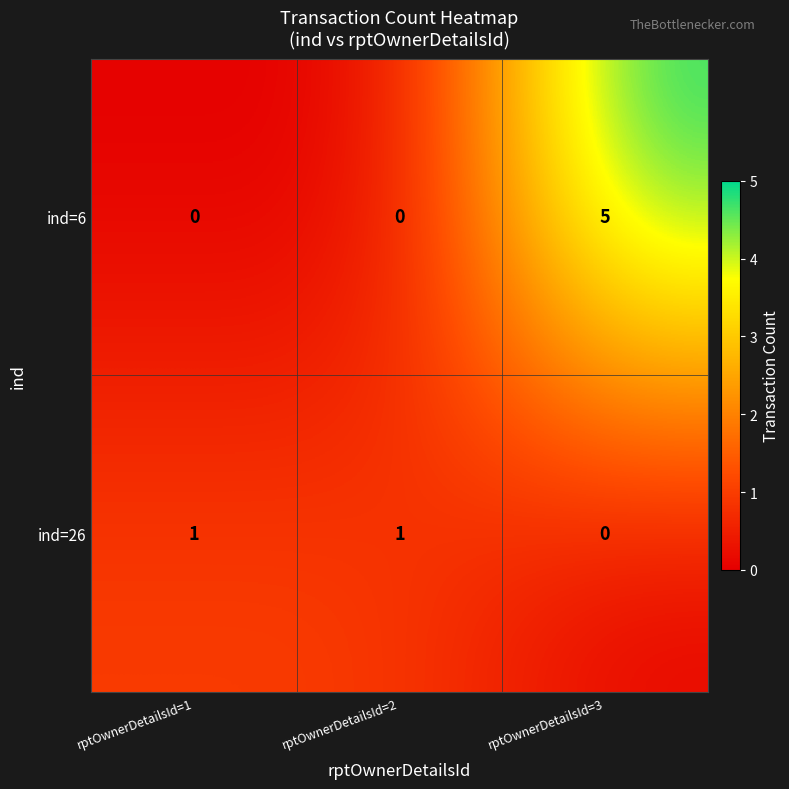

Reading left to right, transcribe all the data shown in this chart.

ind=6: rptOwnerDetailsId=1=0	rptOwnerDetailsId=2=0	rptOwnerDetailsId=3=5
ind=26: rptOwnerDetailsId=1=1	rptOwnerDetailsId=2=1	rptOwnerDetailsId=3=0